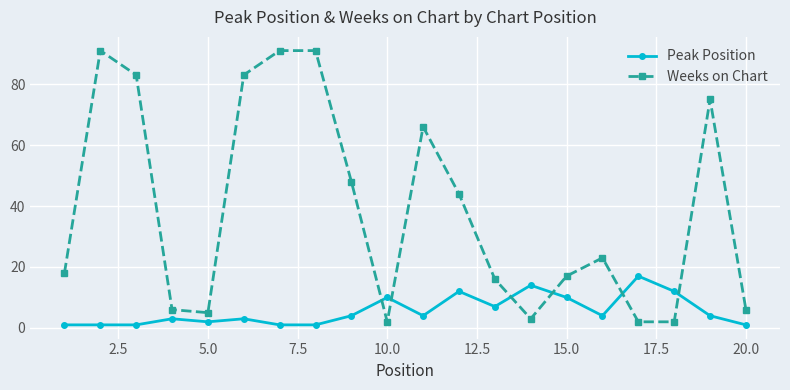

What is the average value of the Peak Position series?

6